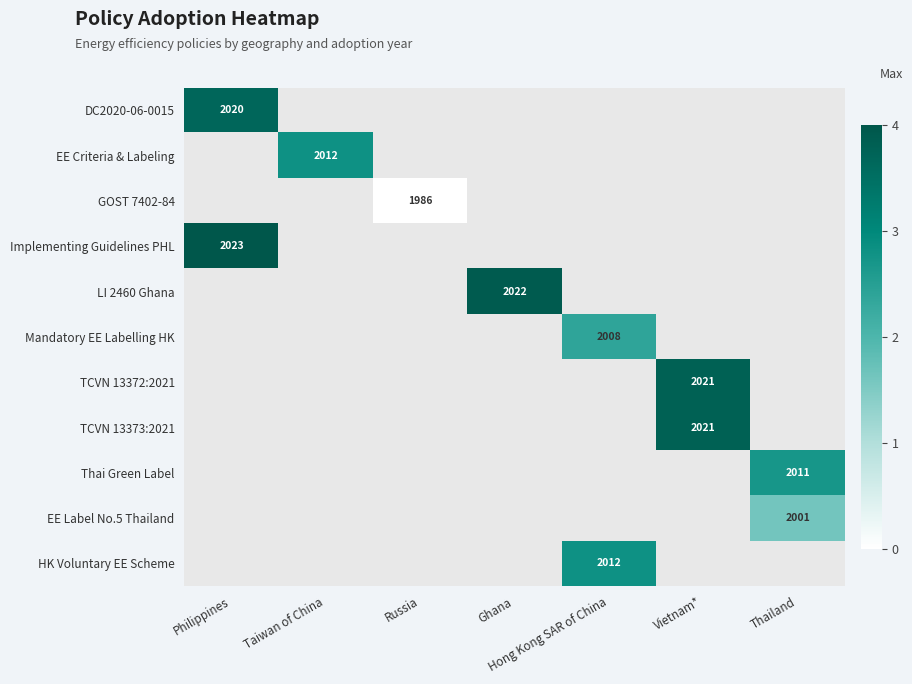

Which label corresponds to the smallest value in the chart?

Russia